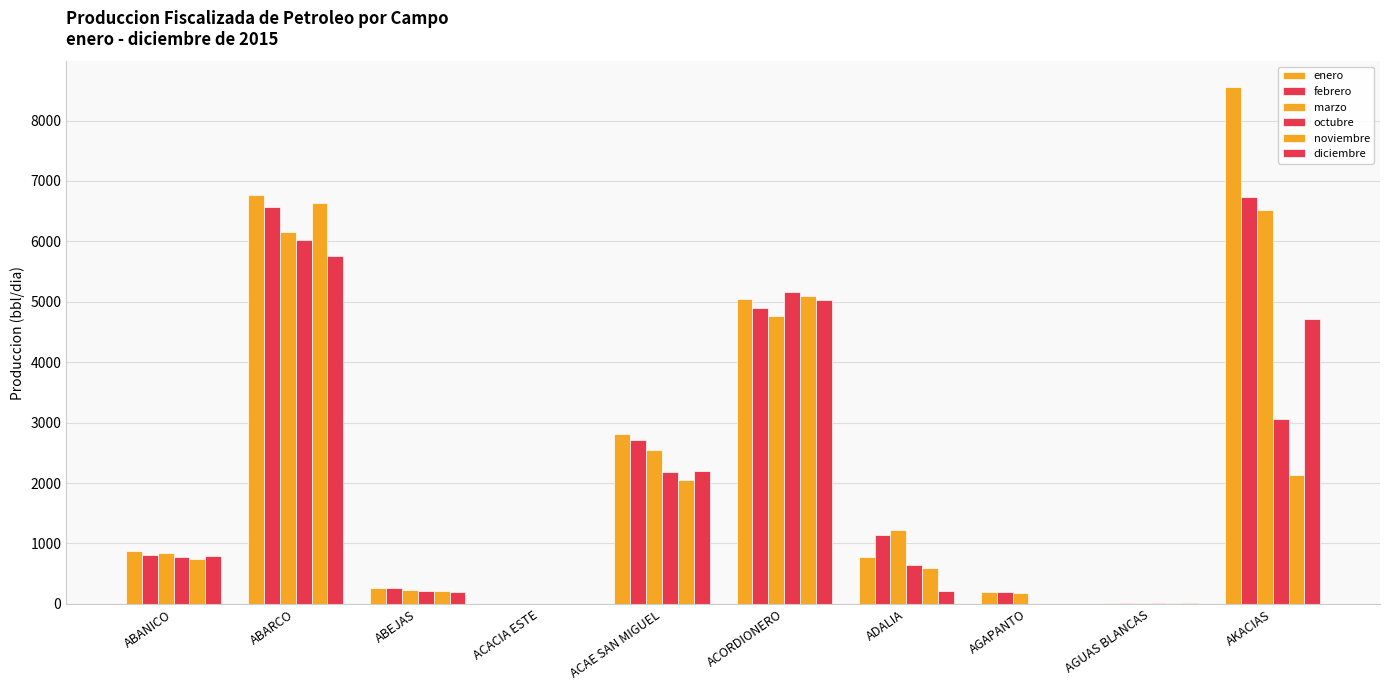

What is the greatest value displayed?

8550.0